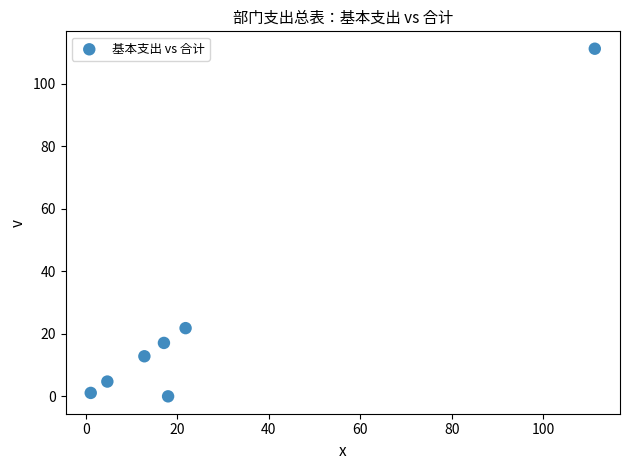

What Y value in the scatter plot is closest to 55?

21.8